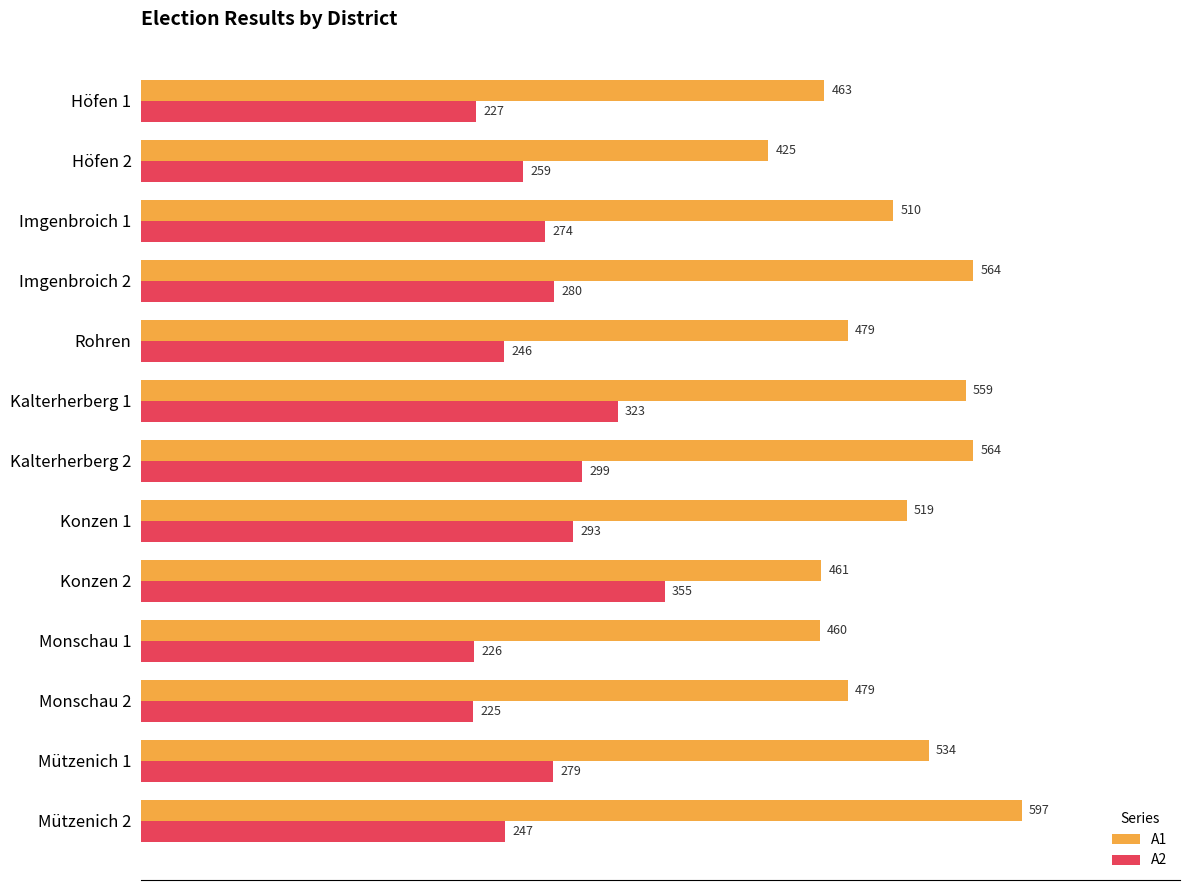

What is the difference between the second highest and minimum values in the A2 series?

98